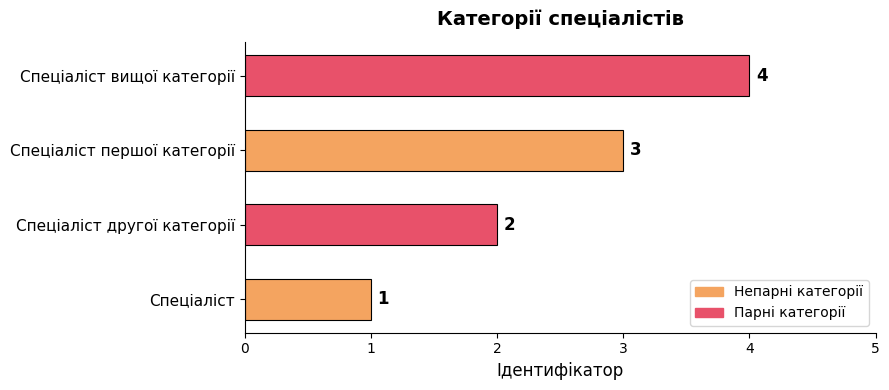

What is the sum of all values?

10